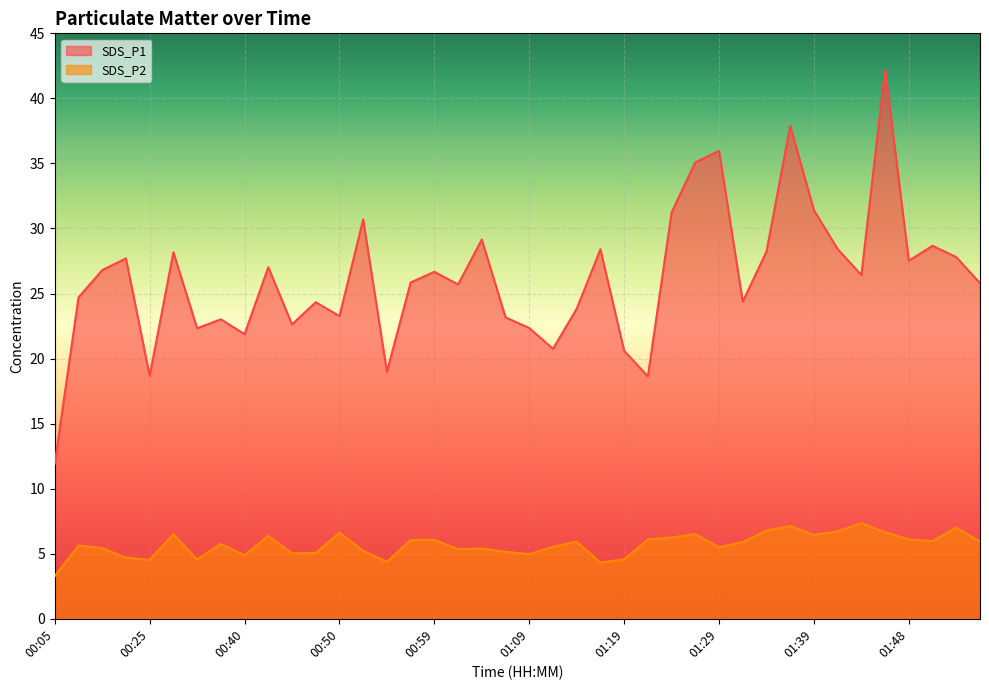

What are all the series names shown in the legend?

SDS_P1, SDS_P2